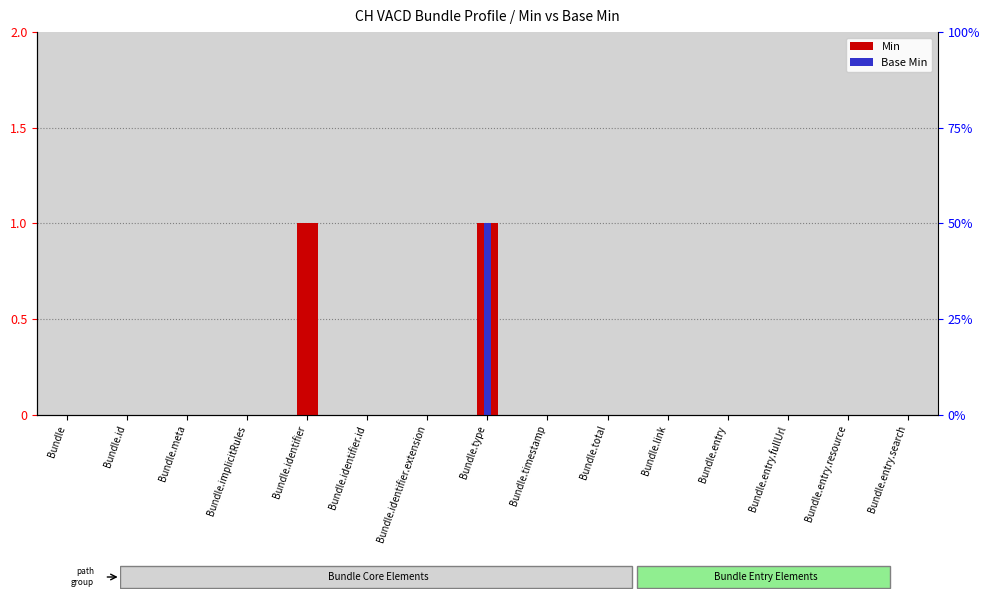

Count the number of categories in the chart.

15